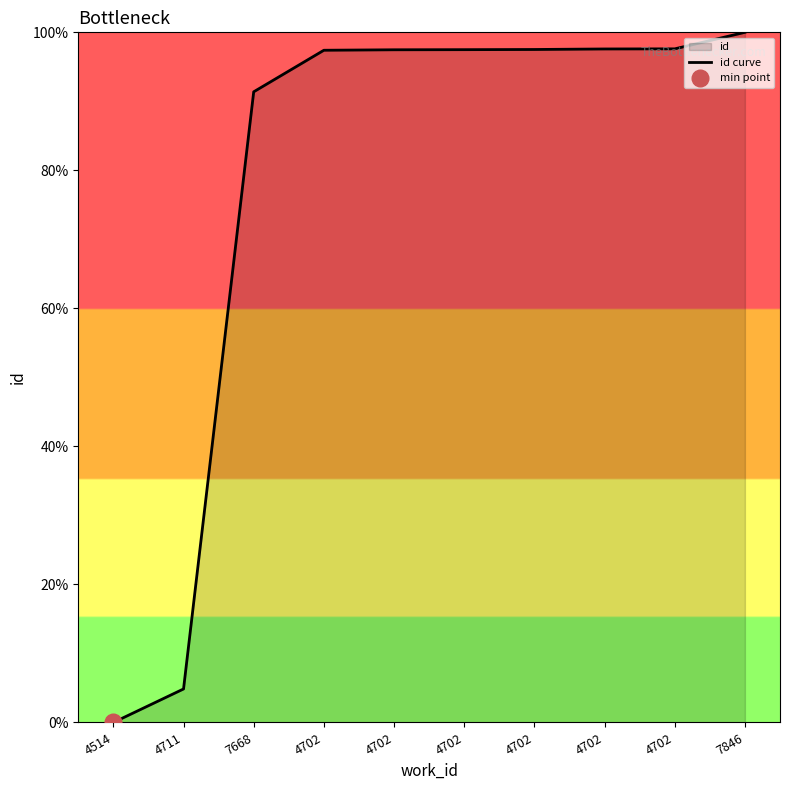

True or false: there are more than 1 points higher than both neighbors.

False